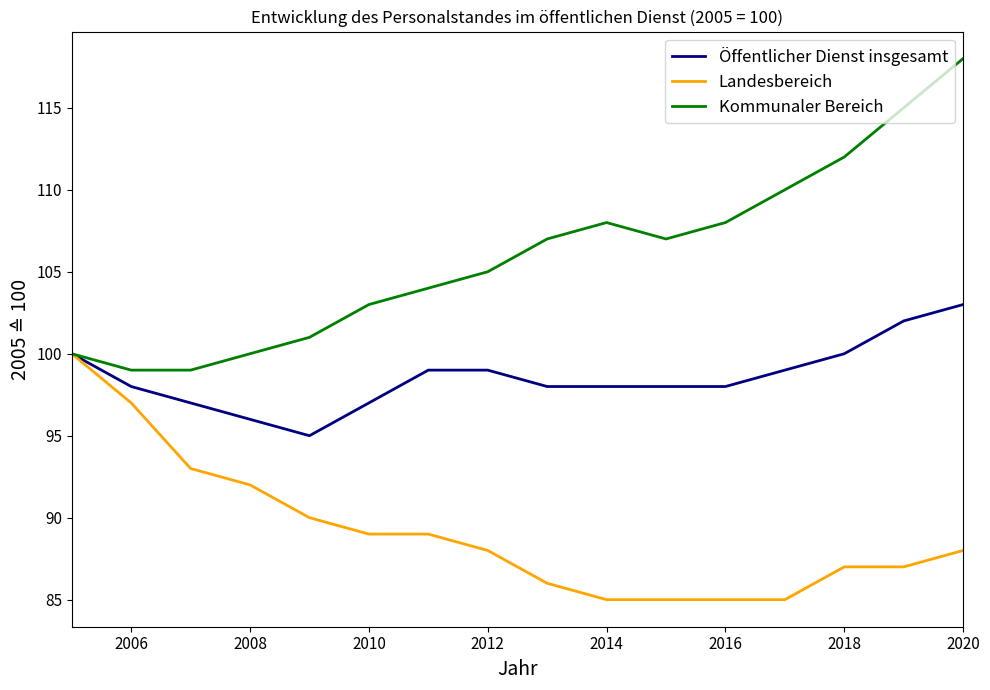

Which series has the largest total across all categories?

Kommunaler Bereich